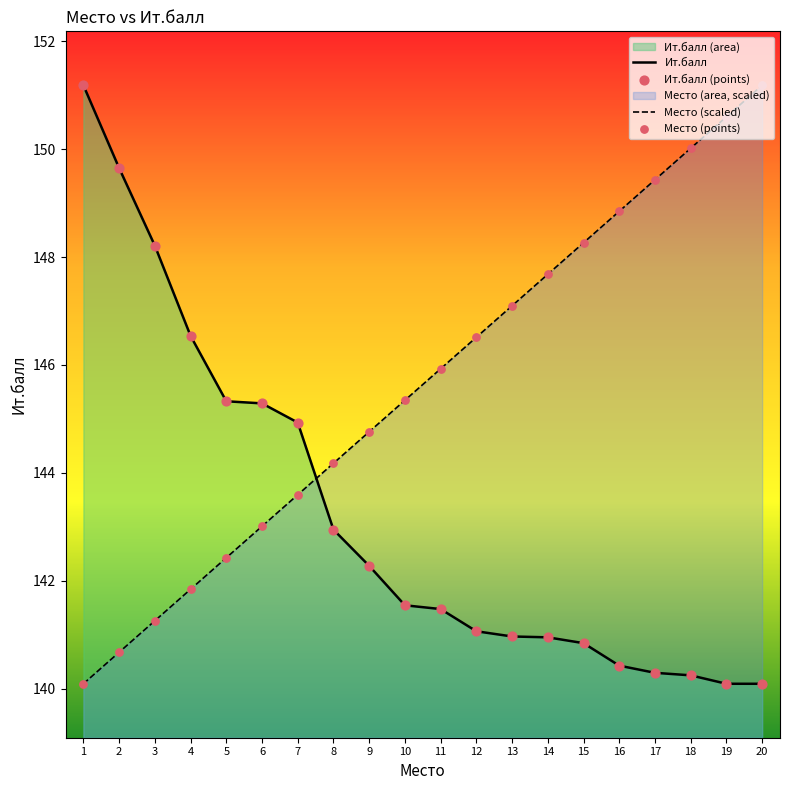

Which series reaches the maximum Y coordinate?

Ит.балл